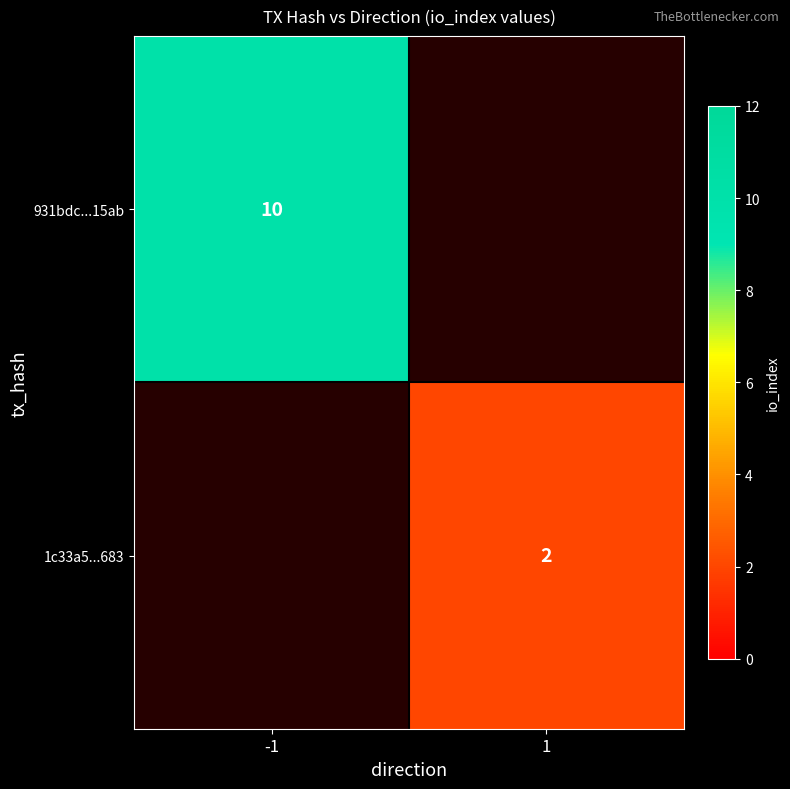

The value of 931bdc...15ab at -1 is 14. True or false?

False